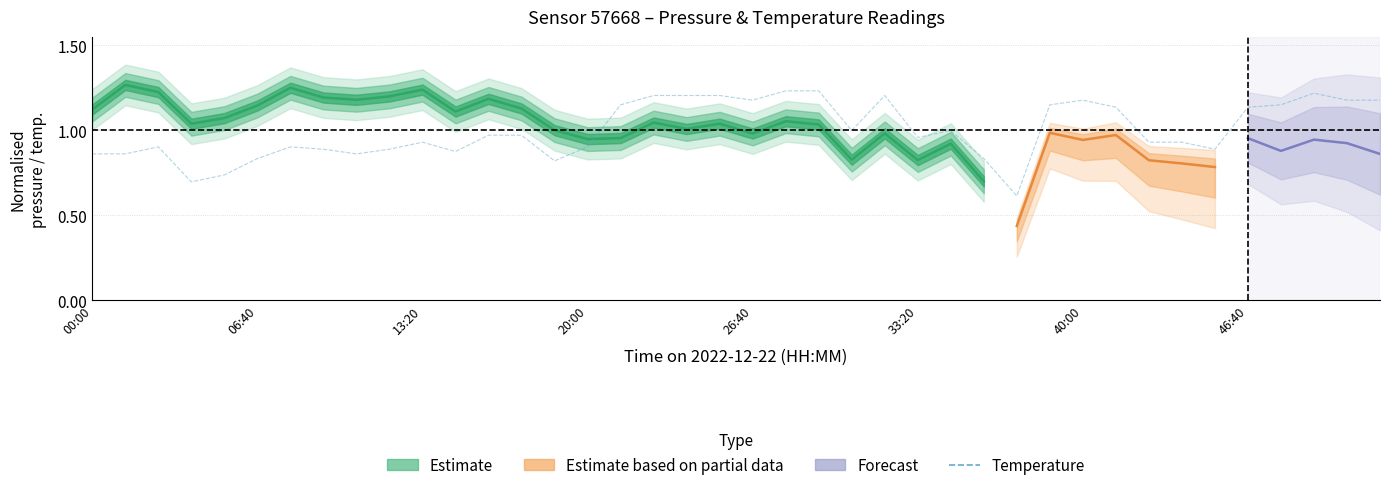

What is the sum of all values?

40.0